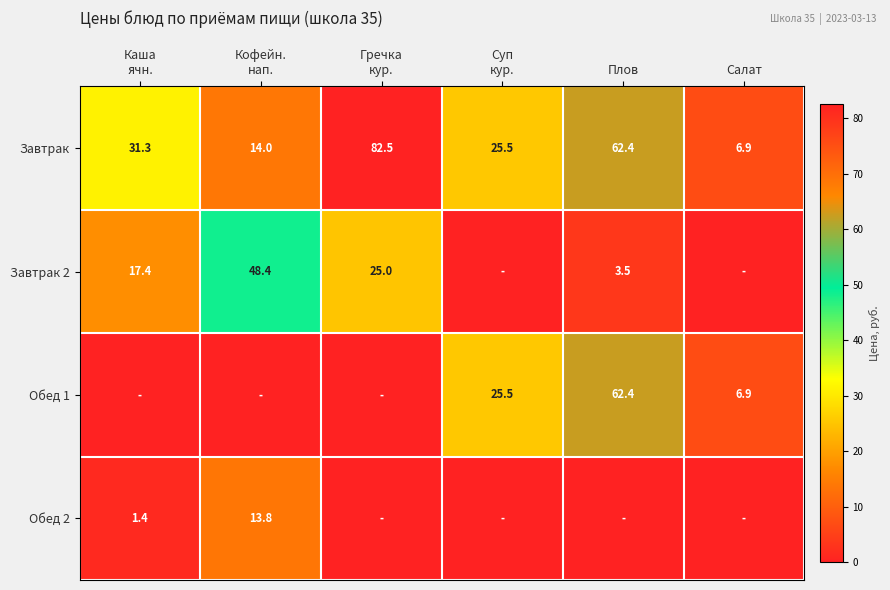

True or false: Завтрак has a value of 26.2 at Плов.

False